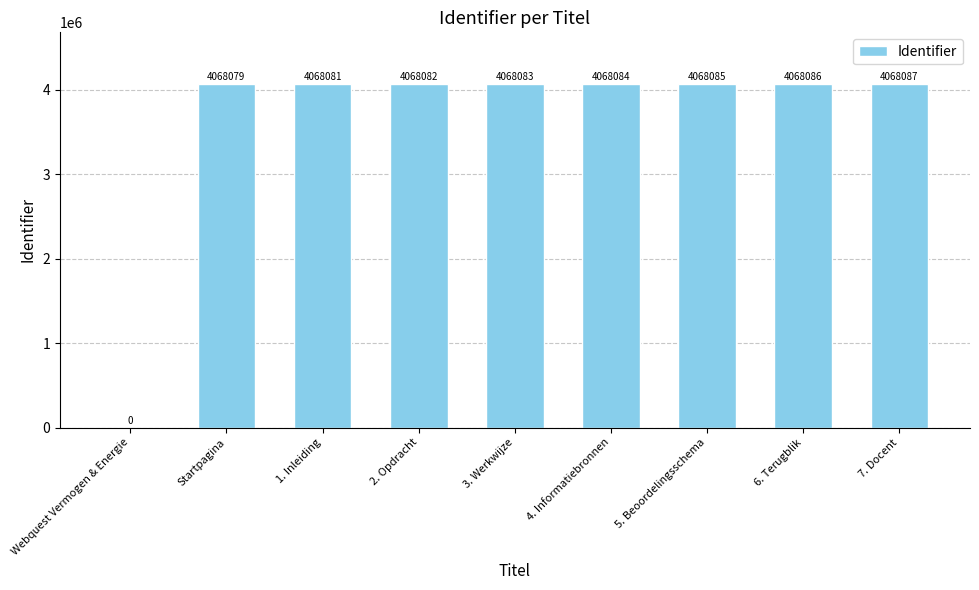

What is the maximum value shown in the chart?

4068087